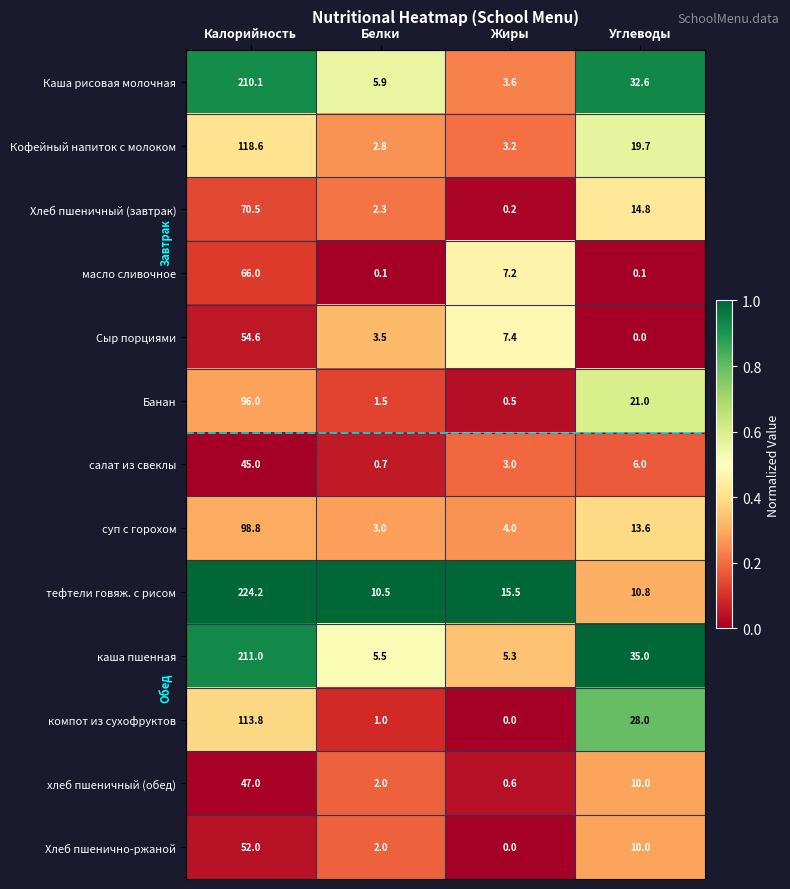

List the labels in order of тефтели говяж. с рисом value, largest first.

Калорийность, Жиры, Углеводы, Белки